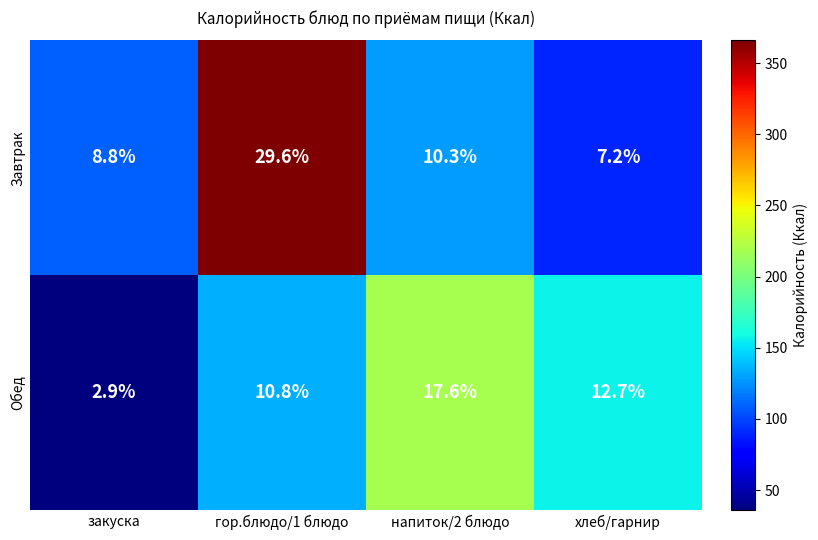

At which category does the chart reach its peak across all series?

гор.блюдо/1 блюдо